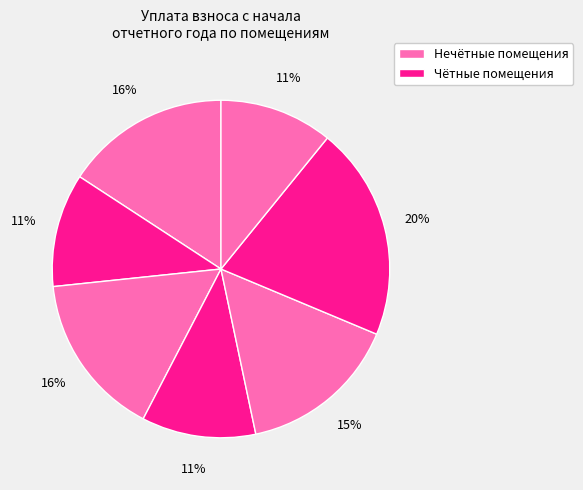

Count the number of slices in the pie.

7